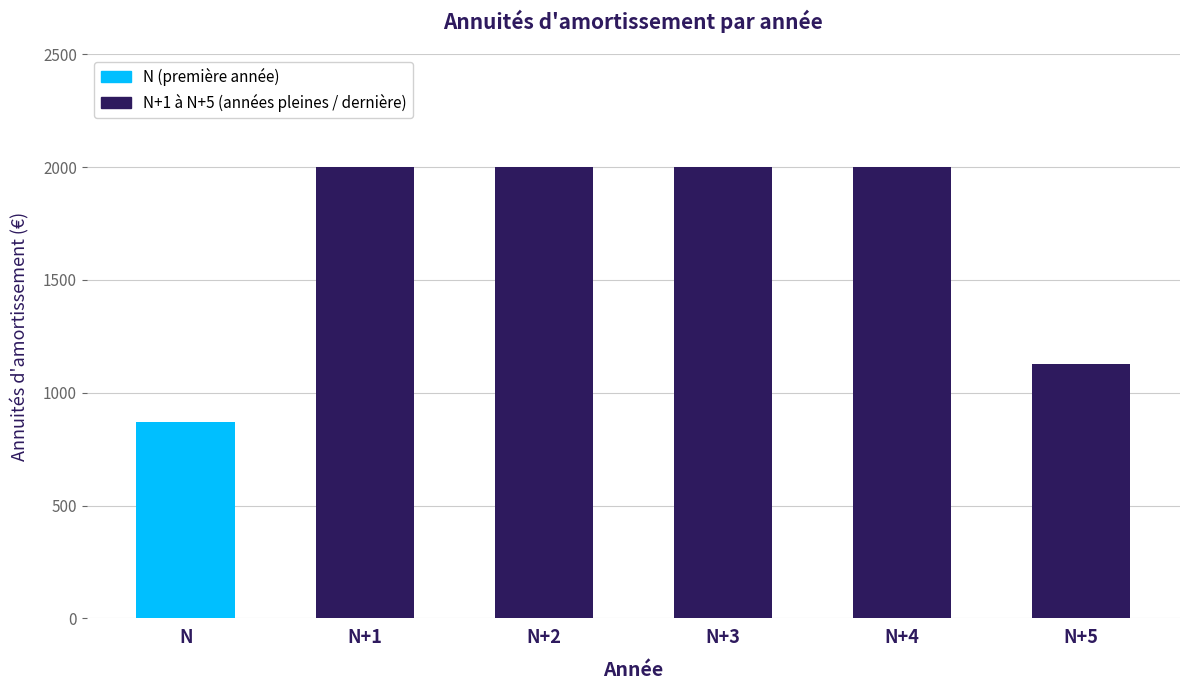

What is the smallest value displayed?

872.2